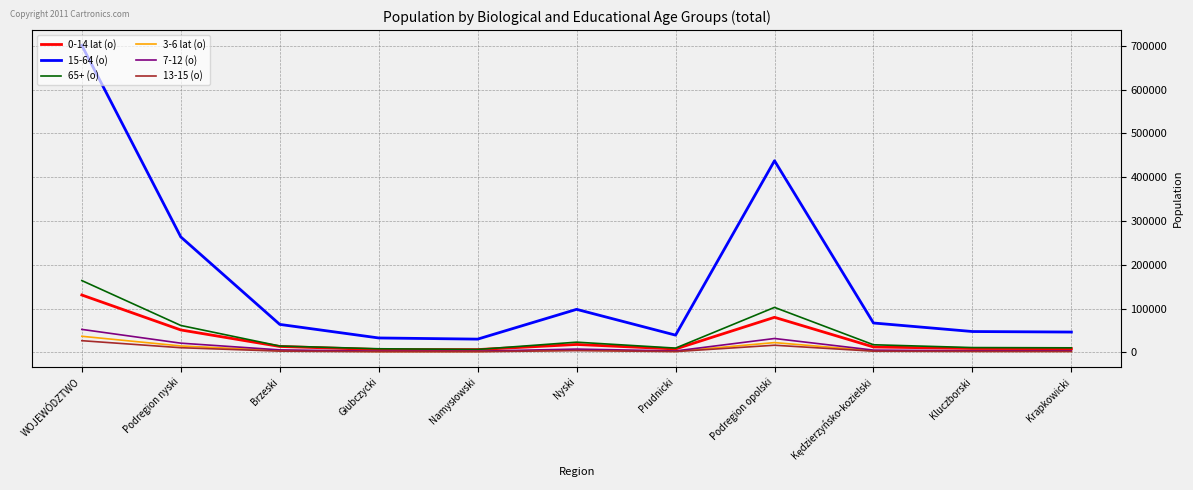

What is the minimum value for 0-14 lat (o)?

6155